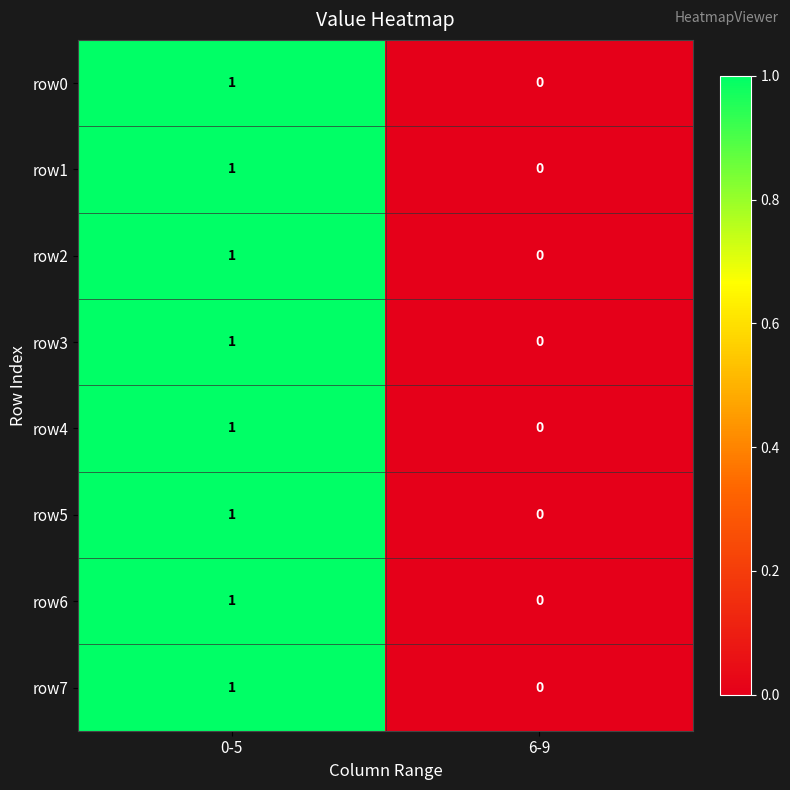

Is it true that row0 equals 1 at 0-5?

True